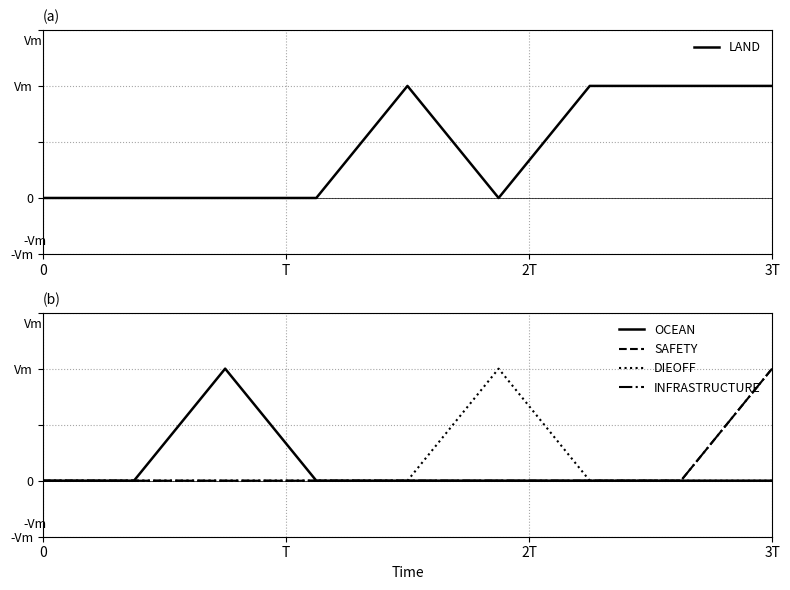

What is the difference between the maximum and minimum values in the DIEOFF series?

1